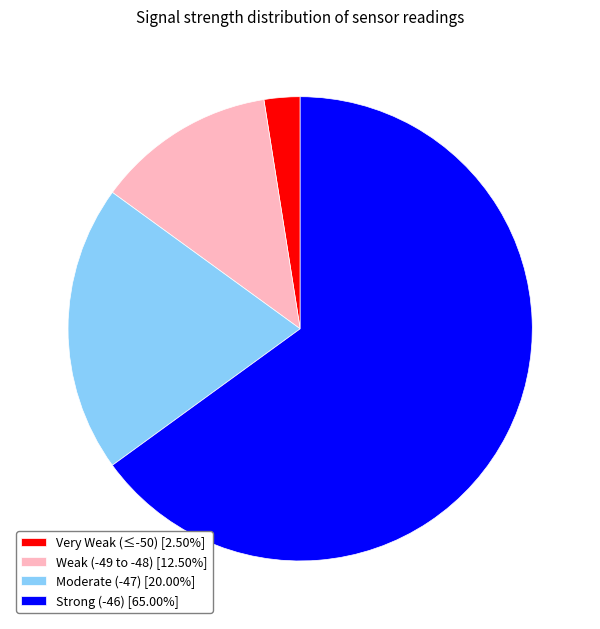

Combined, do Strong (-46) [65.00%] and Moderate (-47) [20.00%] account for over 50%?

Yes